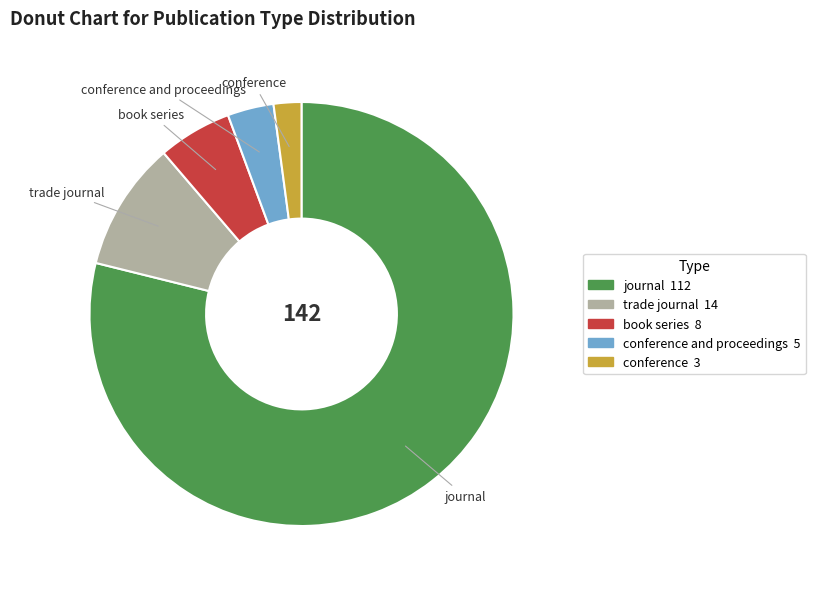

Is there any slice that represents more than half of the pie?

Yes